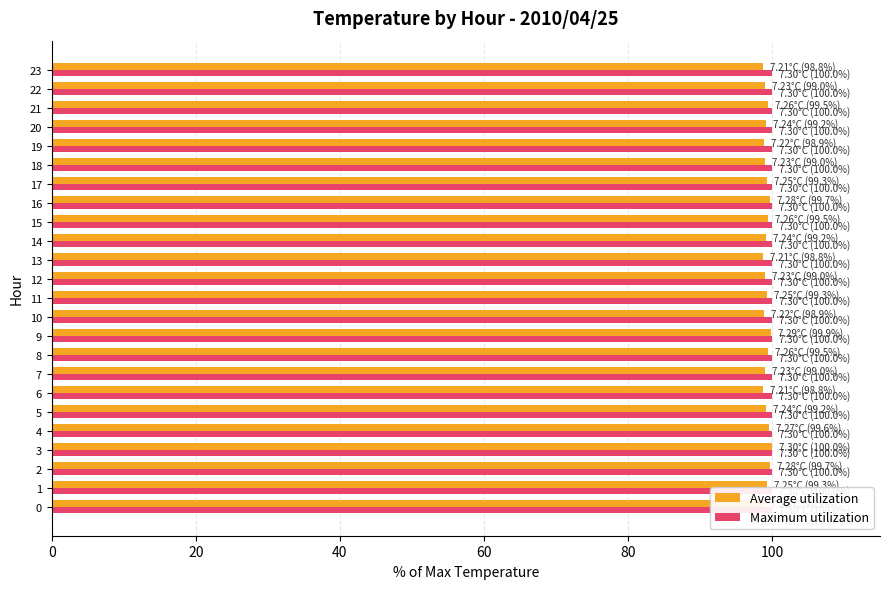

Does the chart contain any negative values?

No